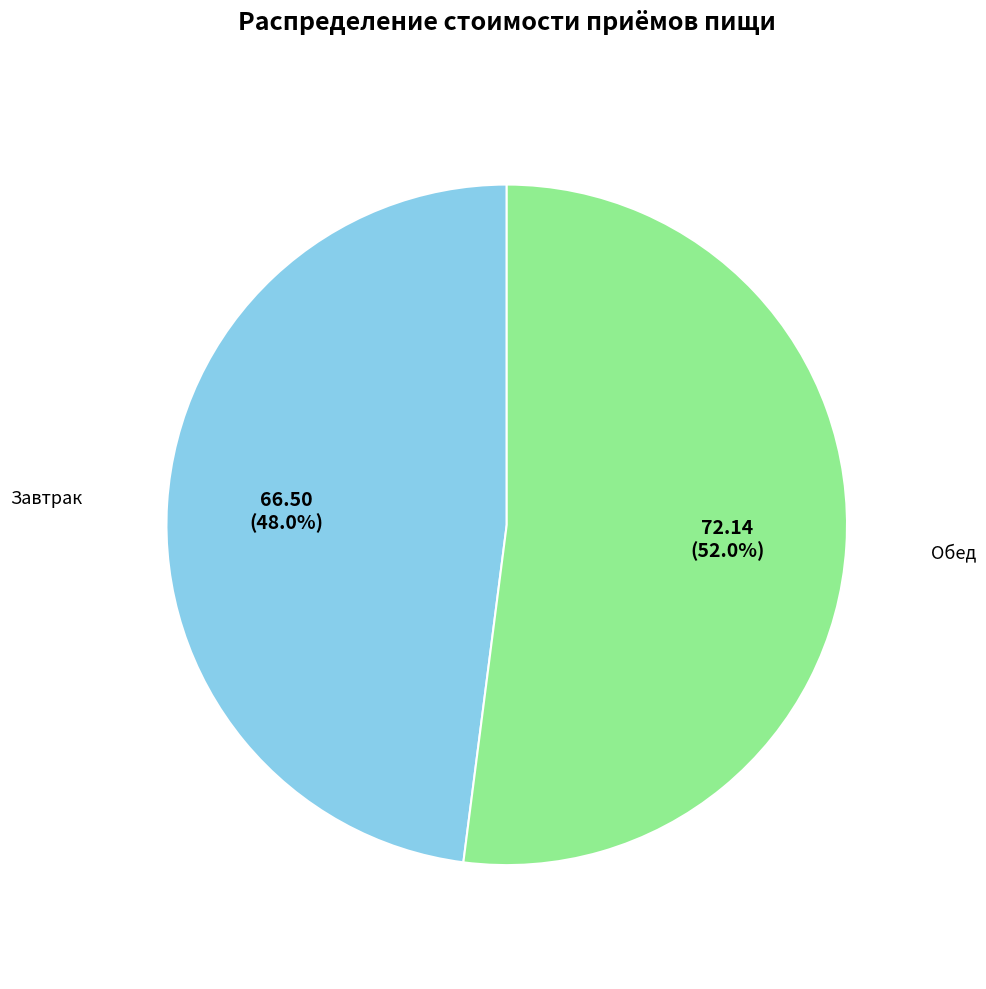

Does any single category account for the majority?

Yes